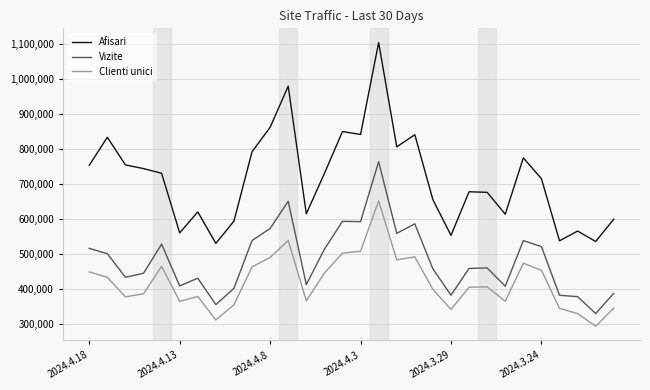

Which series has the largest range (max minus min)?

Afisari